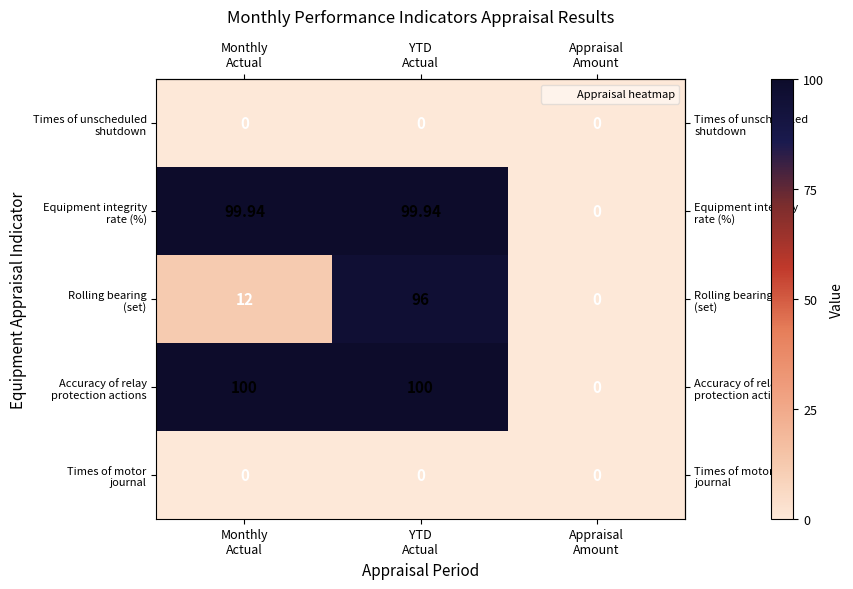

How many series are shown in this chart?

5